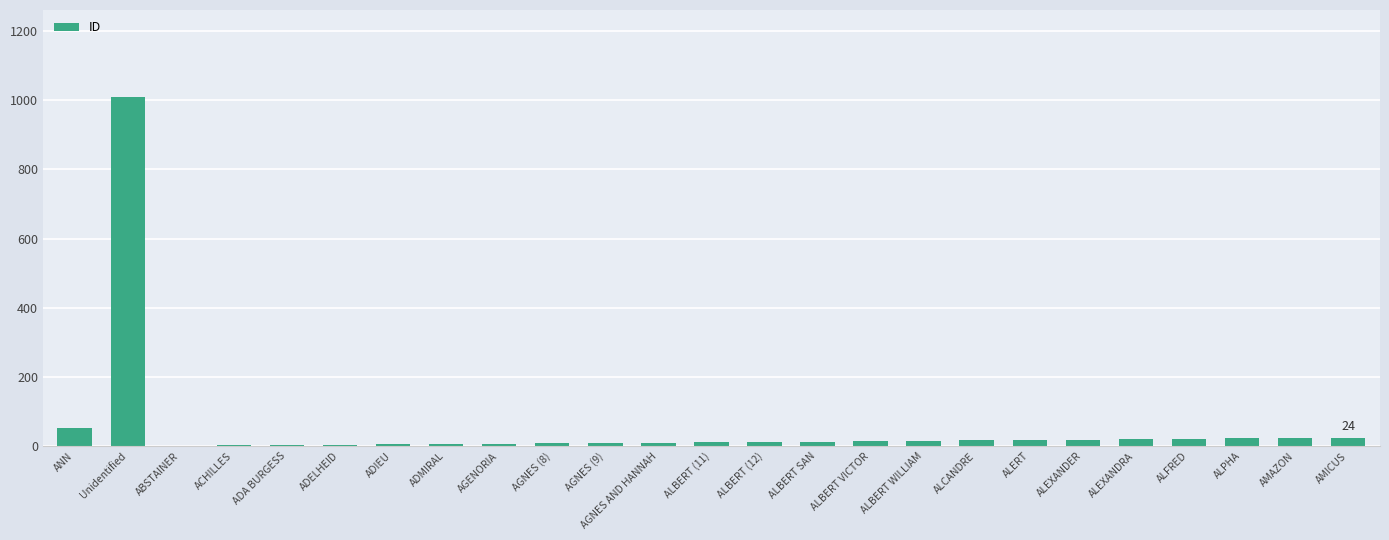

What is the greatest value displayed?

1009